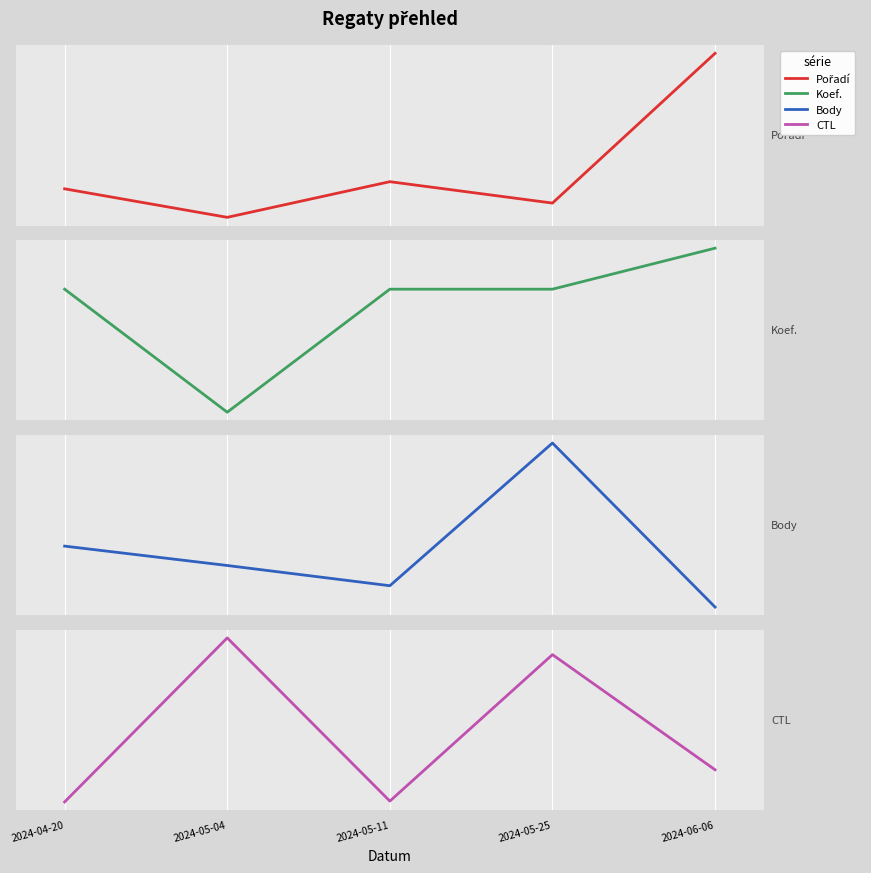

What are all the series names shown in the legend?

Pořadí, Koef., Body, CTL